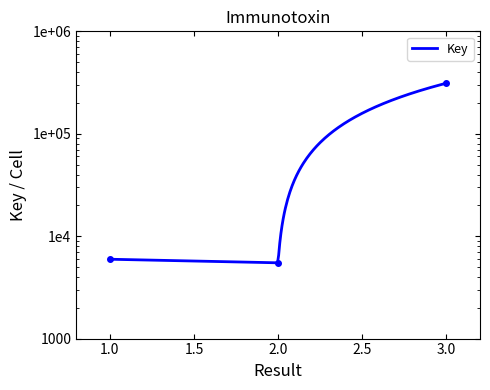

How many data points are less than 5953?

1